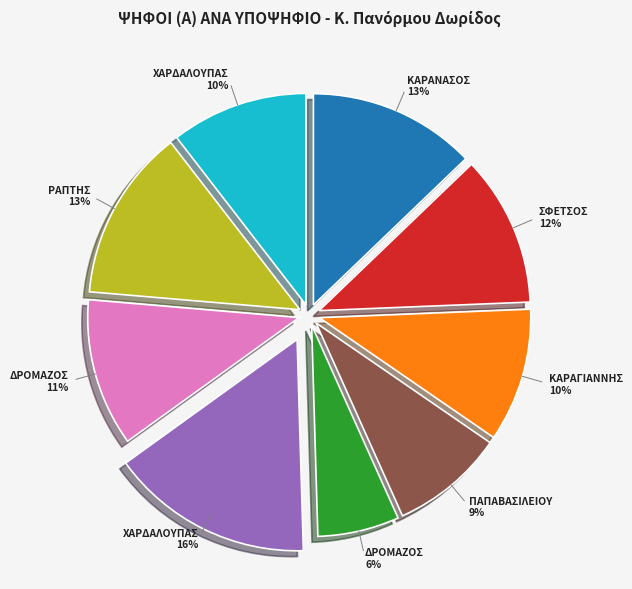

Is there any slice that represents more than half of the pie?

No